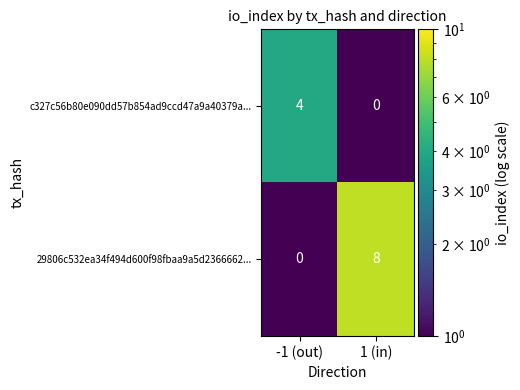

At which category is the sum across all series the highest?

1 (in)